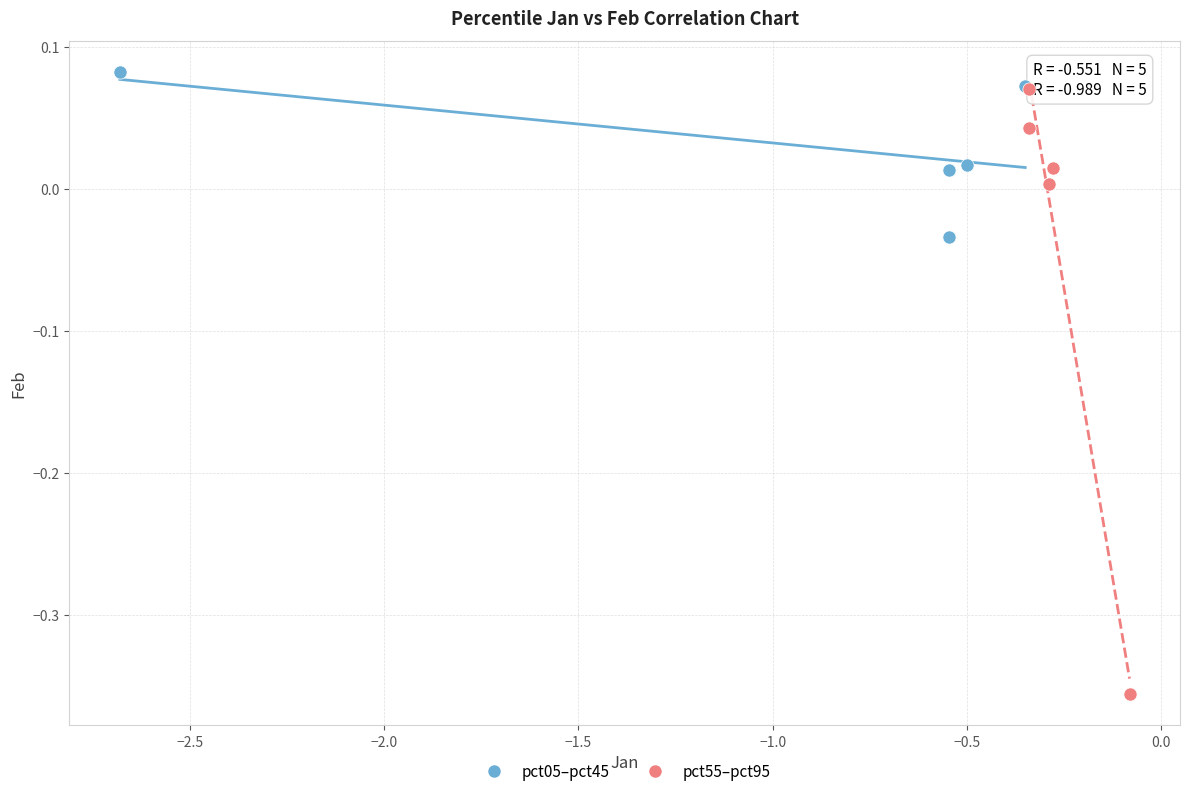

Which series contains the lowest Y value?

pct55–pct95